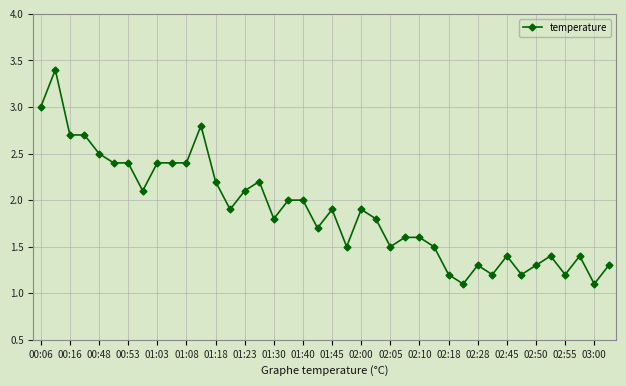

True or false: the data has more than 1 interior local peaks.

True